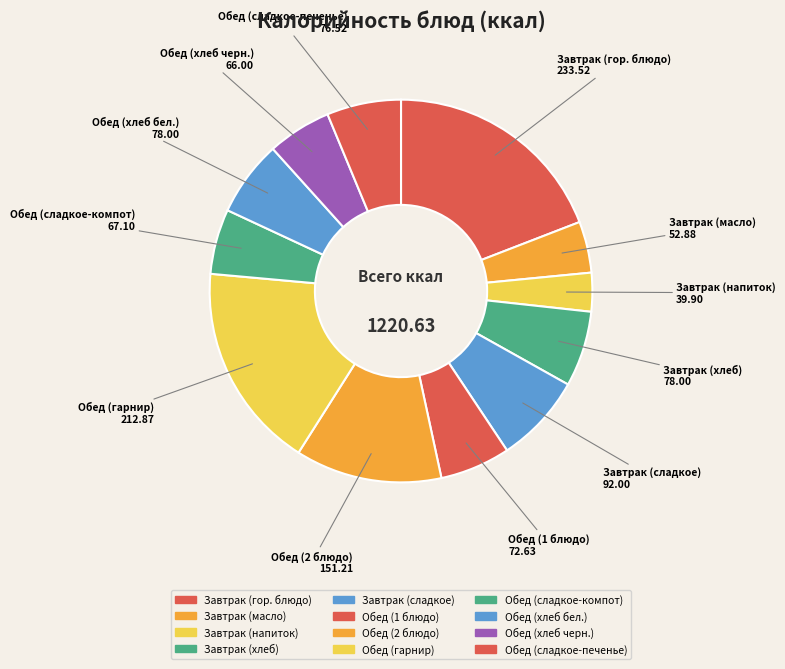

How many slices are in this pie chart?

12